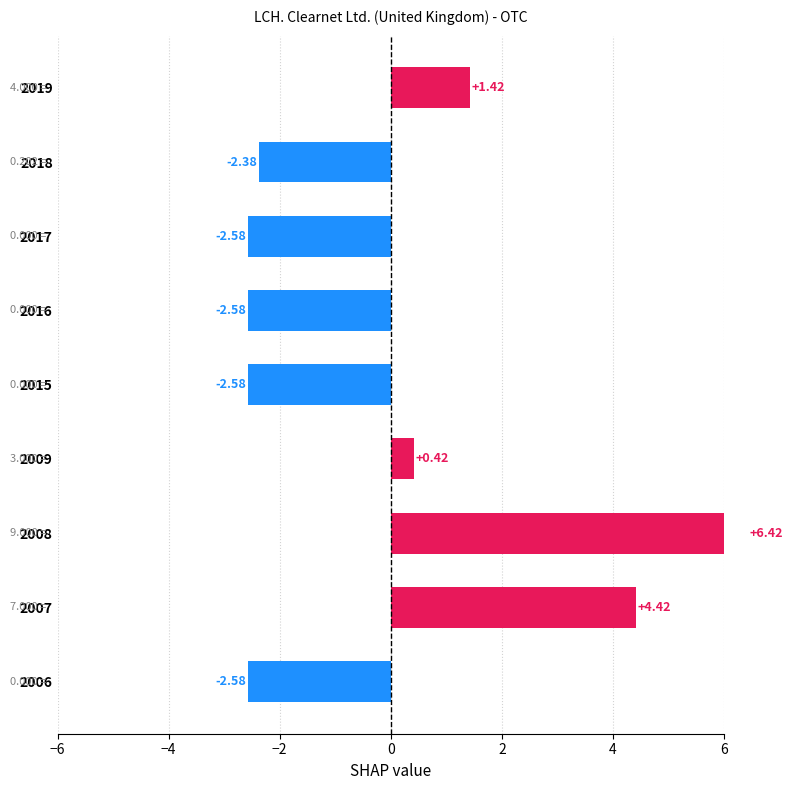

How many data points are less than -2?

5